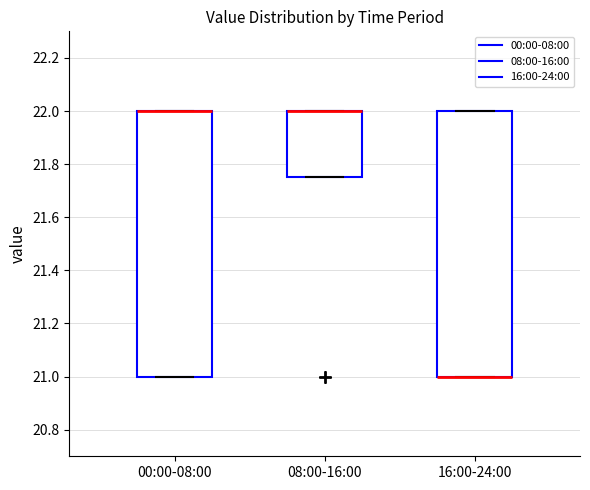

Where is the lower edge of the box for 16:00-24:00 on the y-axis? The values are not printed on the chart, so give them approximately, as read against the axis.

21.00